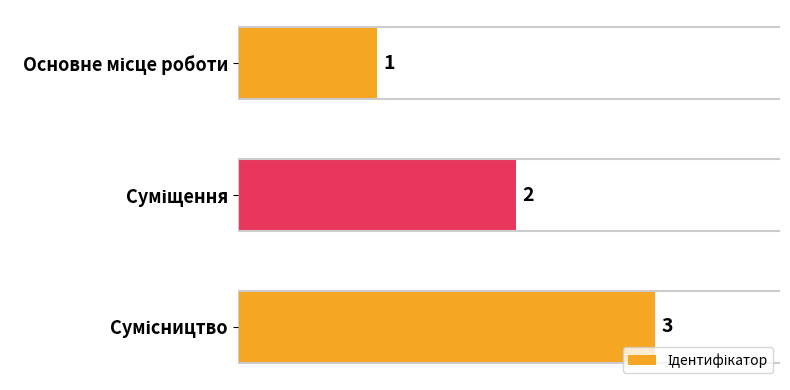

What is the greatest value displayed?

3